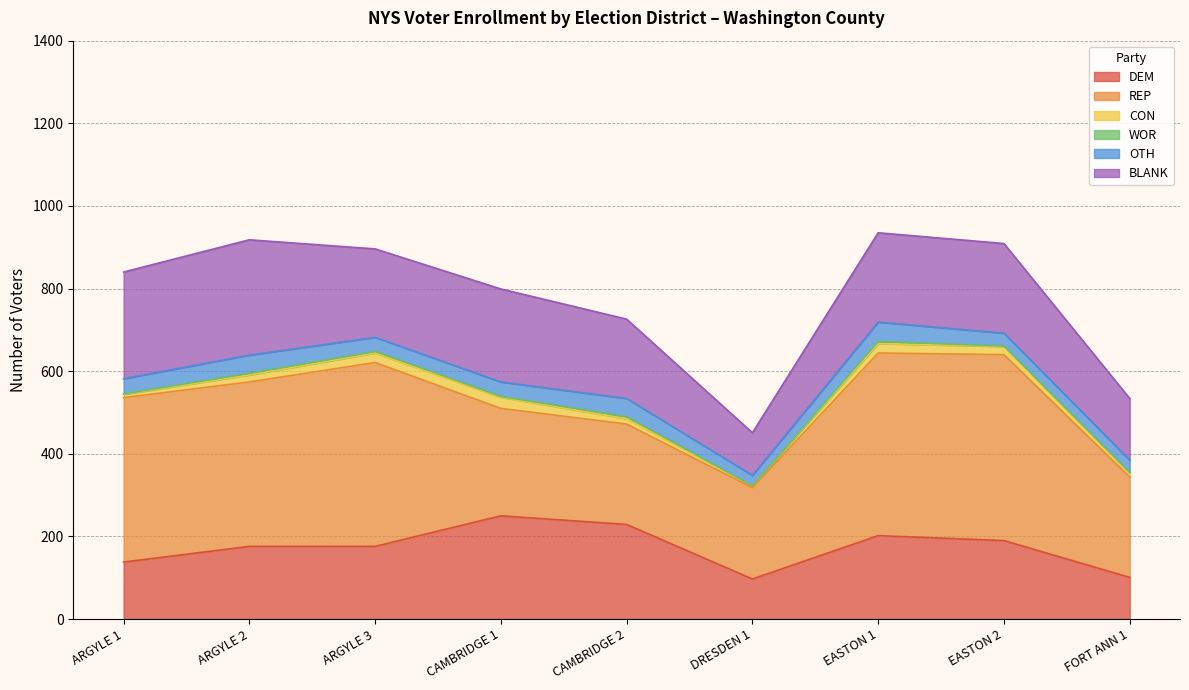

Rank the series by their maximum value, from highest to lowest.

REP, BLANK, DEM, OTH, CON, WOR